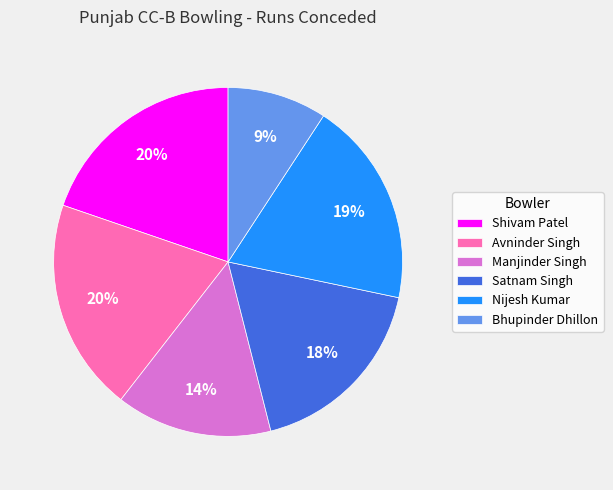

True or false: Satnam Singh accounts for 29% of the total.

False